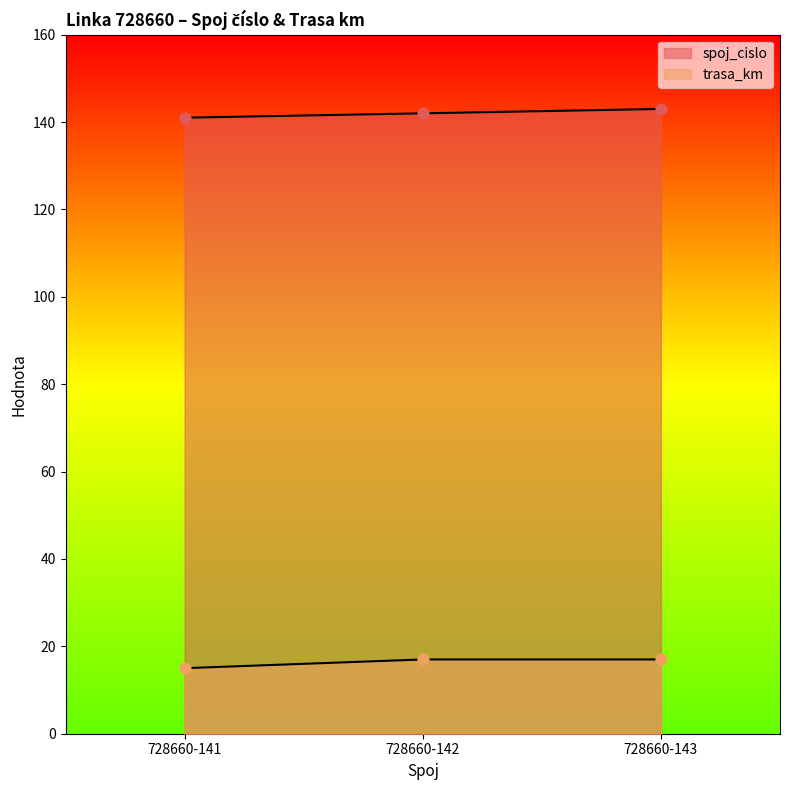

At which category is the sum across all series the highest?

728660-143